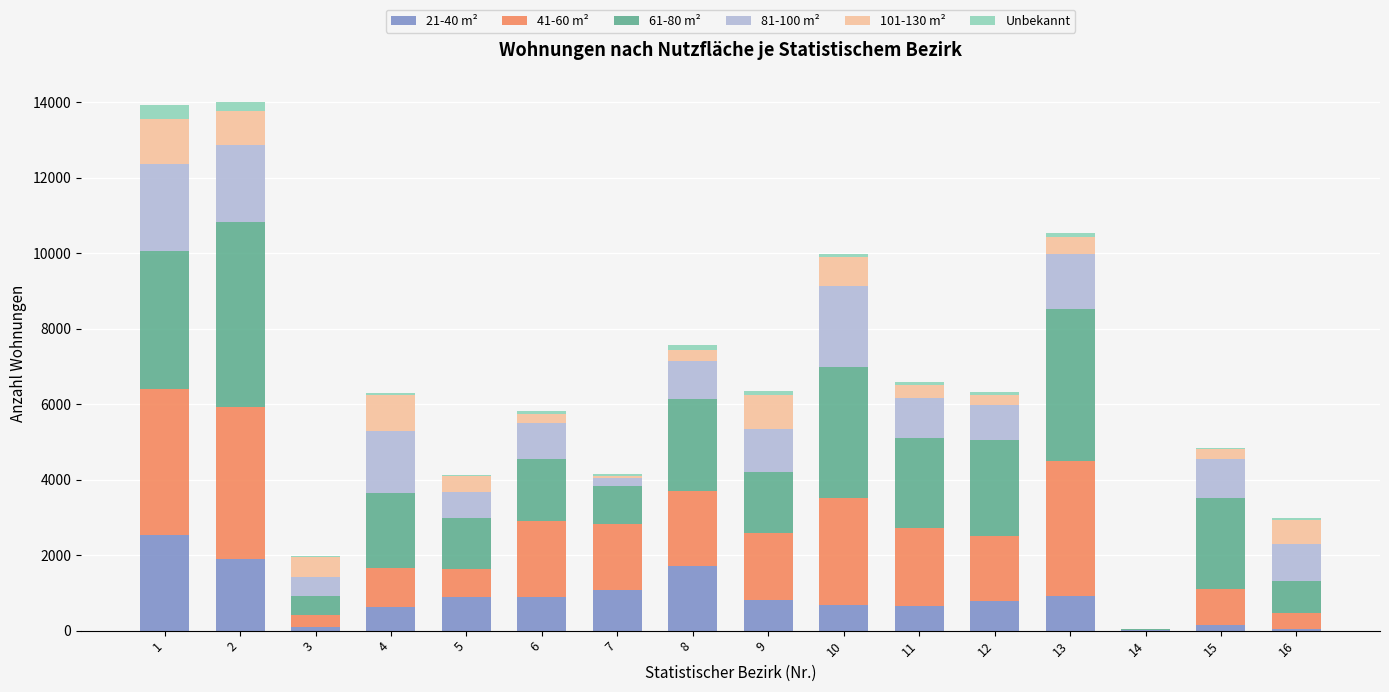

Count the number of categories in the chart.

16